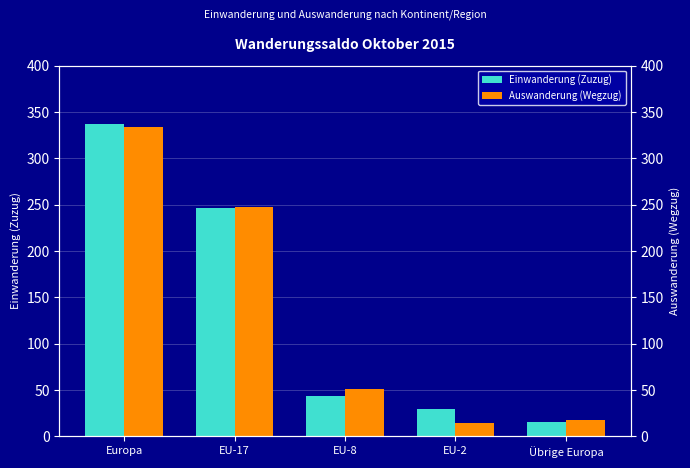

List the series in order of their overall mean, highest first.

Einwanderung (Zuzug), Auswanderung (Wegzug)